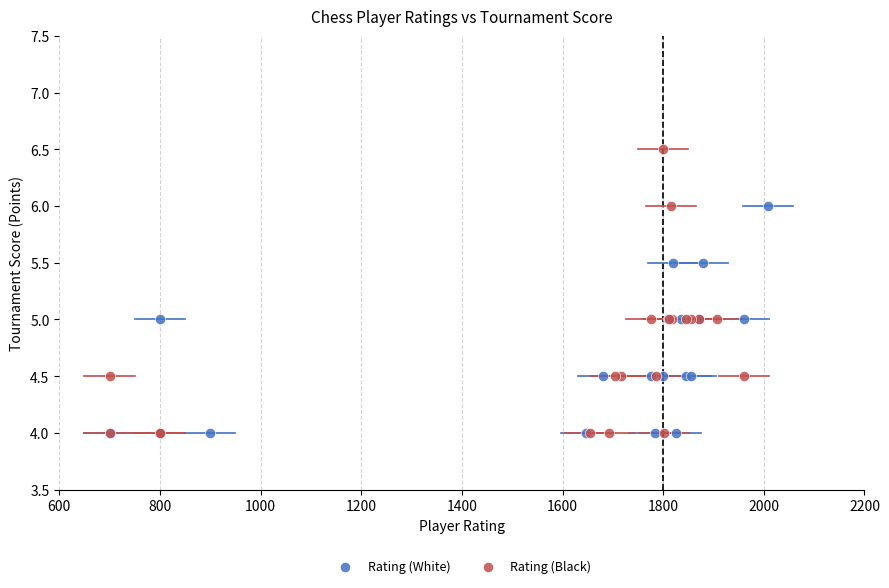

Which series has the largest Y range (max minus min)?

Rating (Black)